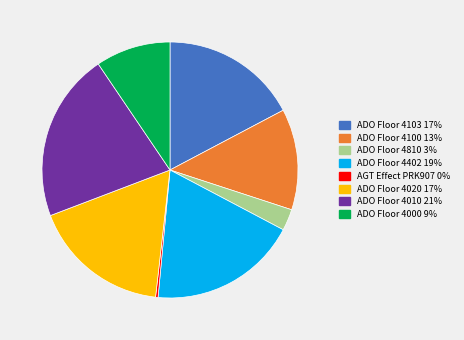

How many slices are in this pie chart?

8